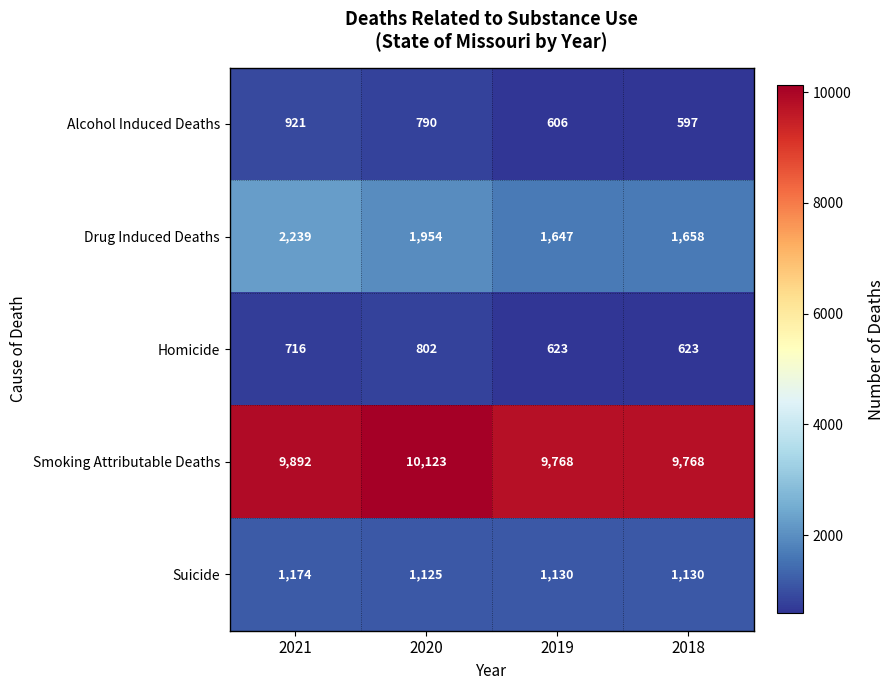

Reading left to right, transcribe all the data shown in this chart.

Alcohol Induced Deaths: 921	790	606	597
Drug Induced Deaths: 2239	1954	1647	1658
Homicide: 716	802	623	623
Smoking Attributable Deaths: 9892	10123	9768	9768
Suicide: 1174	1125	1130	1130